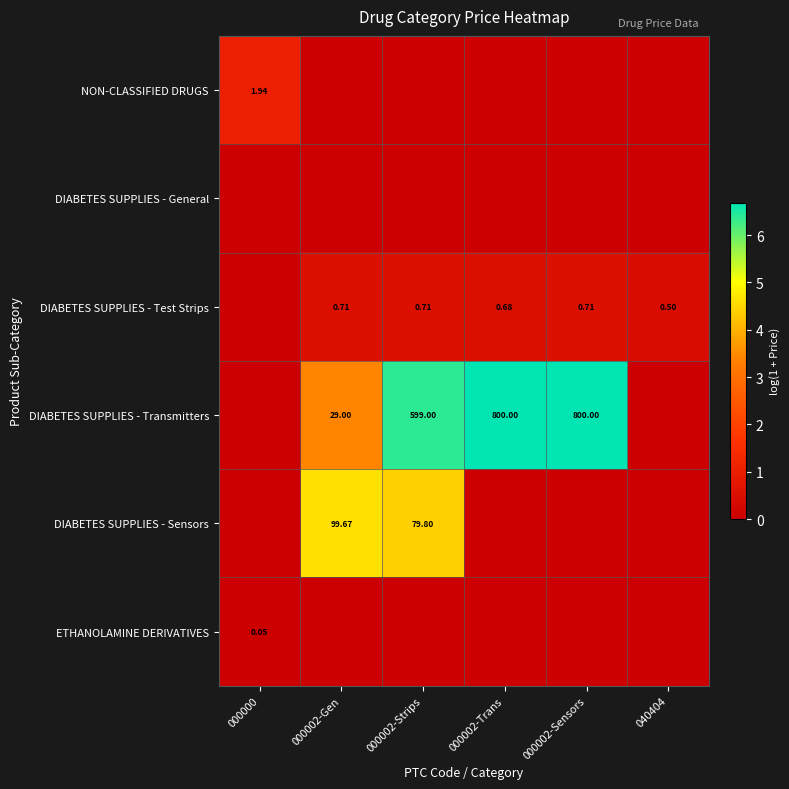

Is the value of DIABETES SUPPLIES - Transmitters at 040404 greater than the value of NON-CLASSIFIED DRUGS at 000000?

No